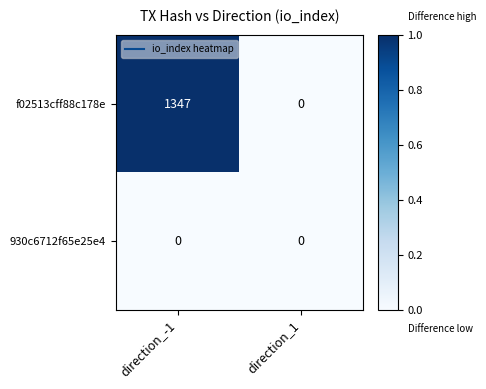

Which series has the largest total across all categories?

f02513cff88c178e